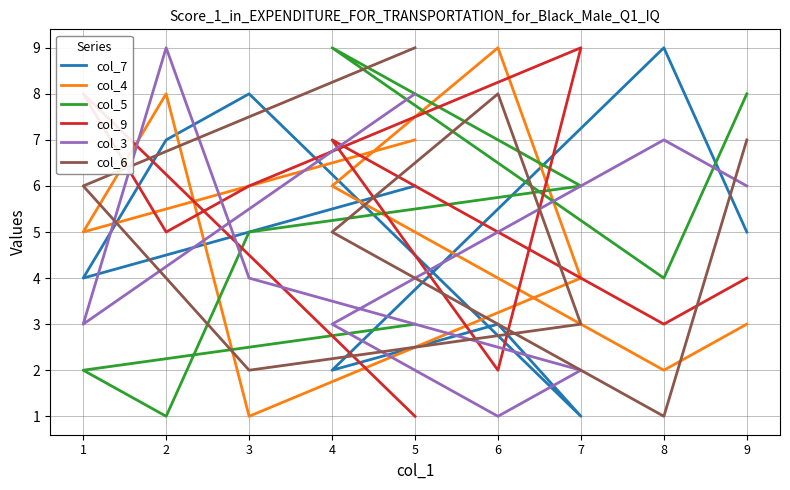

Is it true that col_4 equals 2 at 8?

True